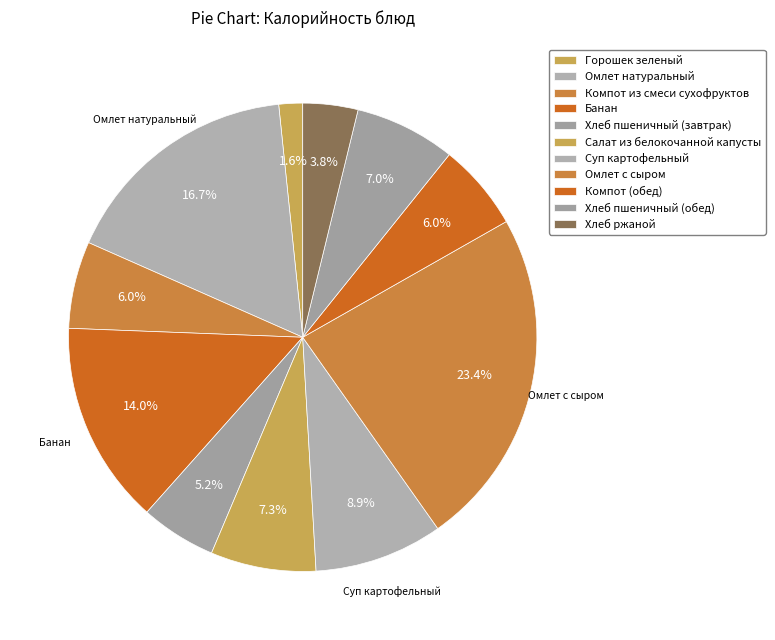

How many segments does this pie chart have?

11